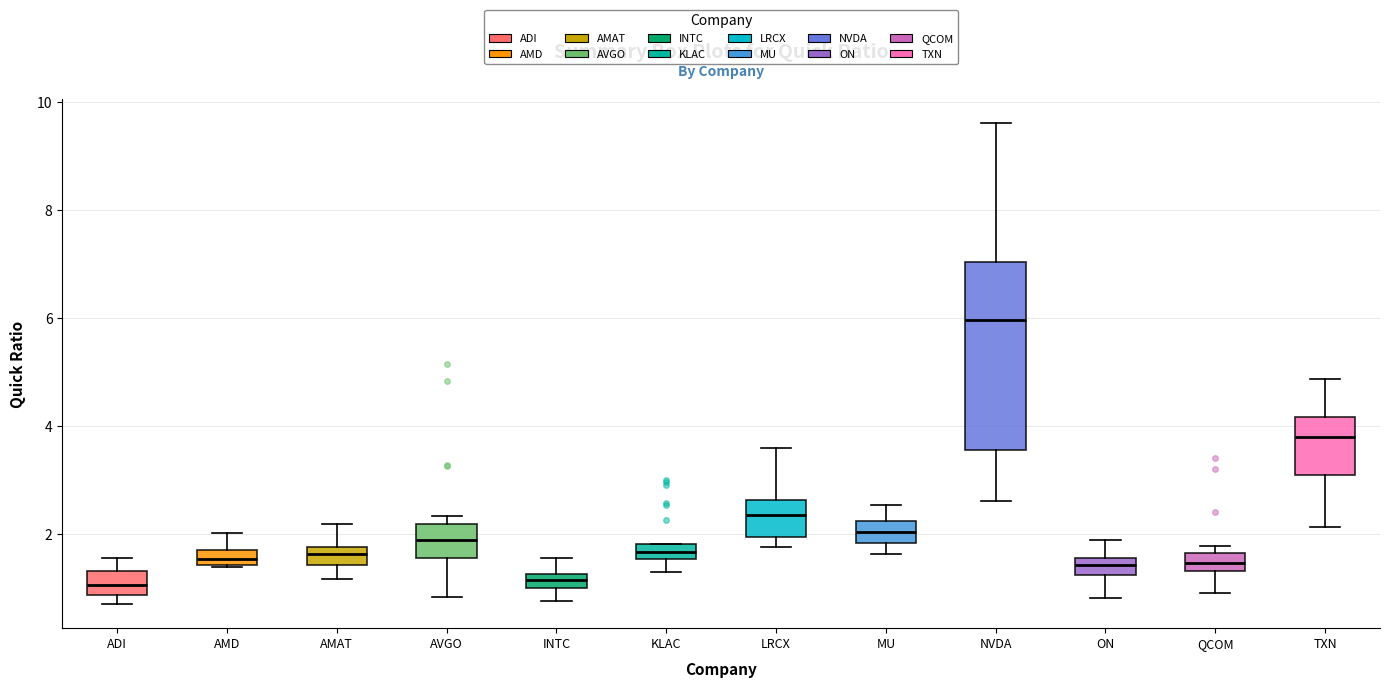

Which box is the tallest, from its lower edge to its upper edge?

NVDA